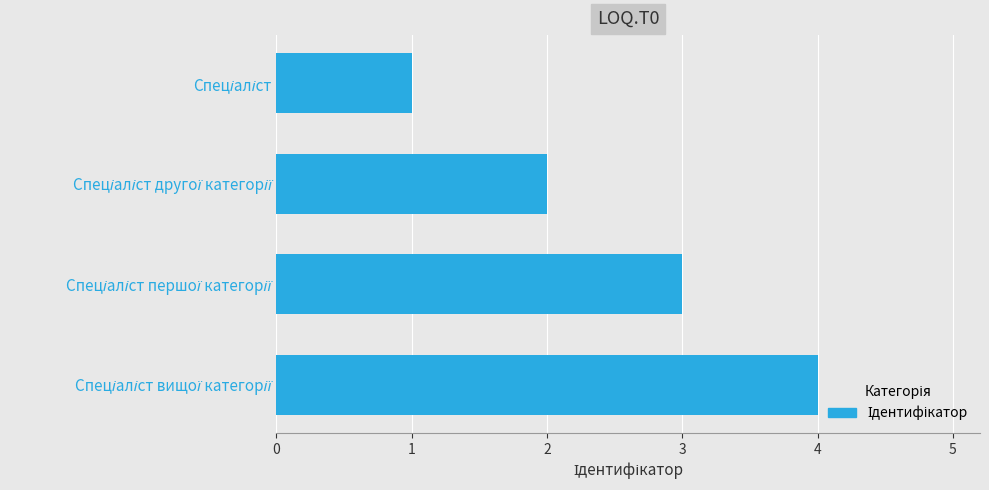

What is the sum of all values?

10